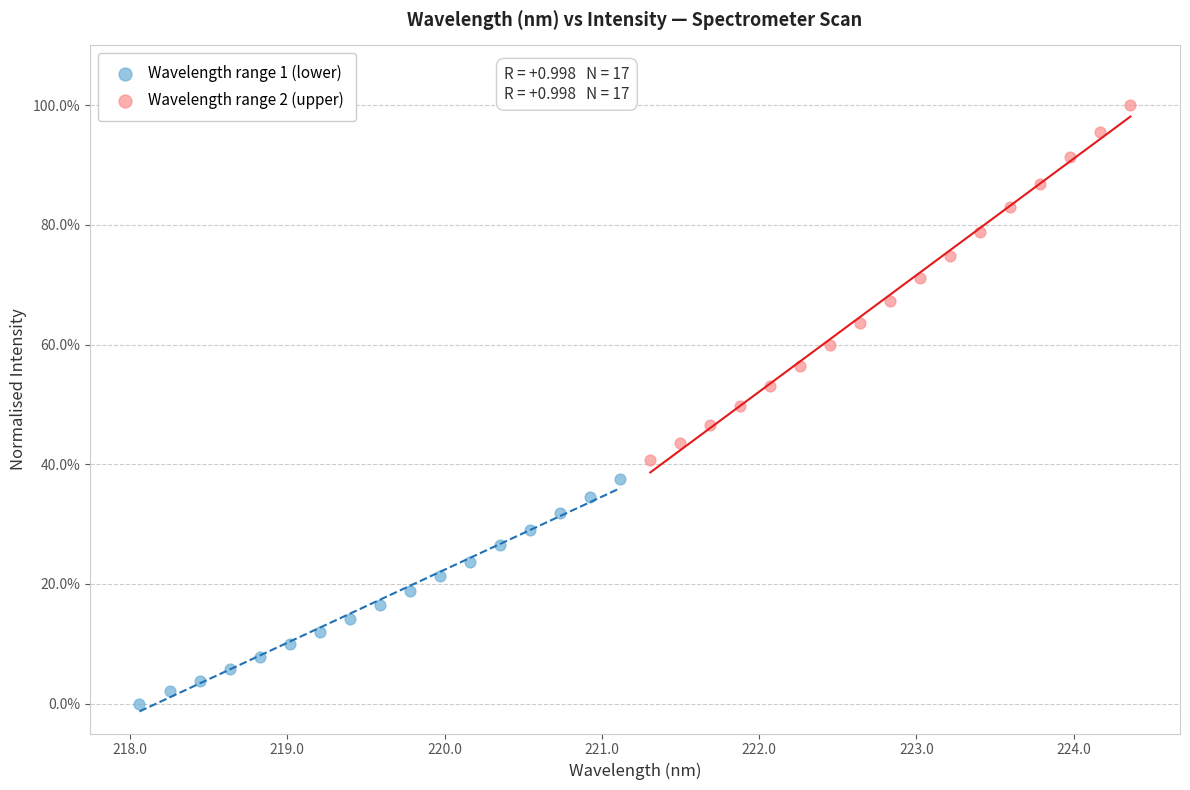

What are all the series names shown in the legend?

Wavelength range 1 (lower), Wavelength range 2 (upper)